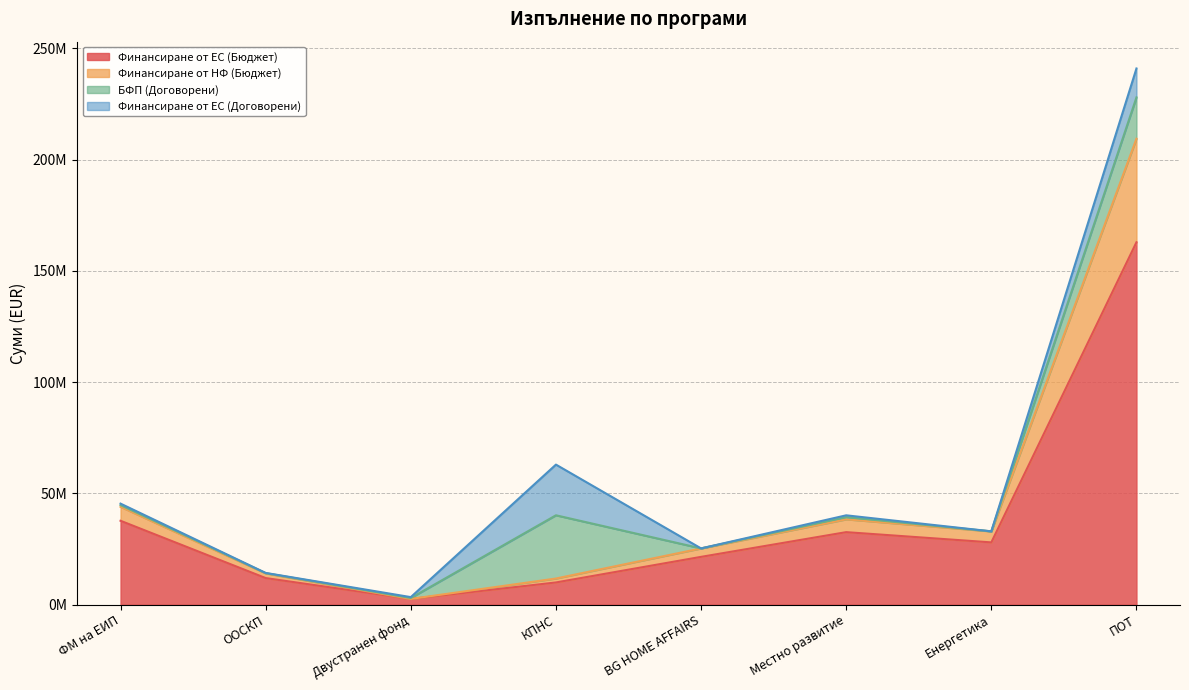

The value of Финансиране от НФ (Бюджет) at ООСКП is 6965070.2. True or false?

False